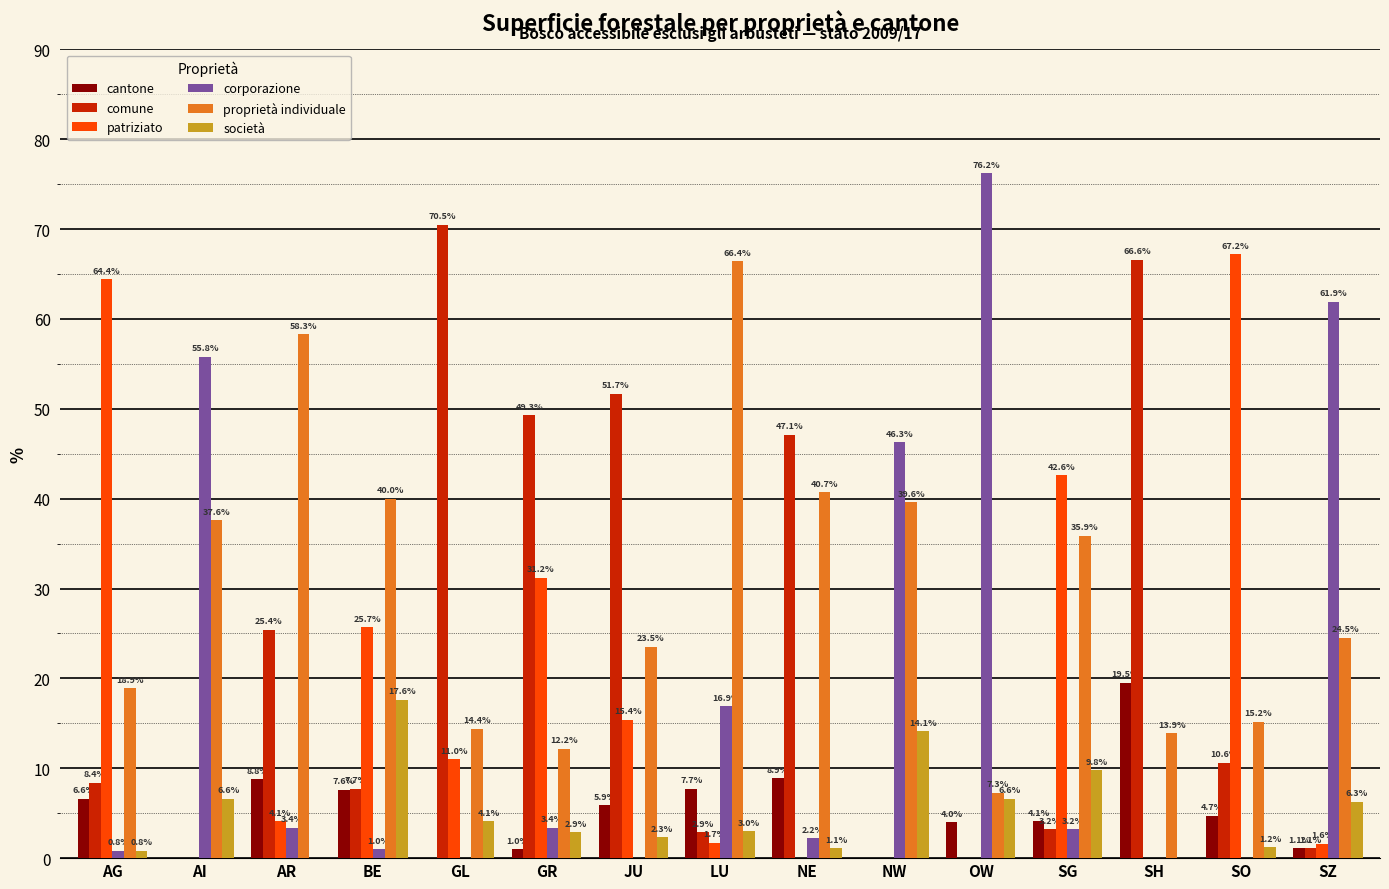

How many values in comune are above zero?

12